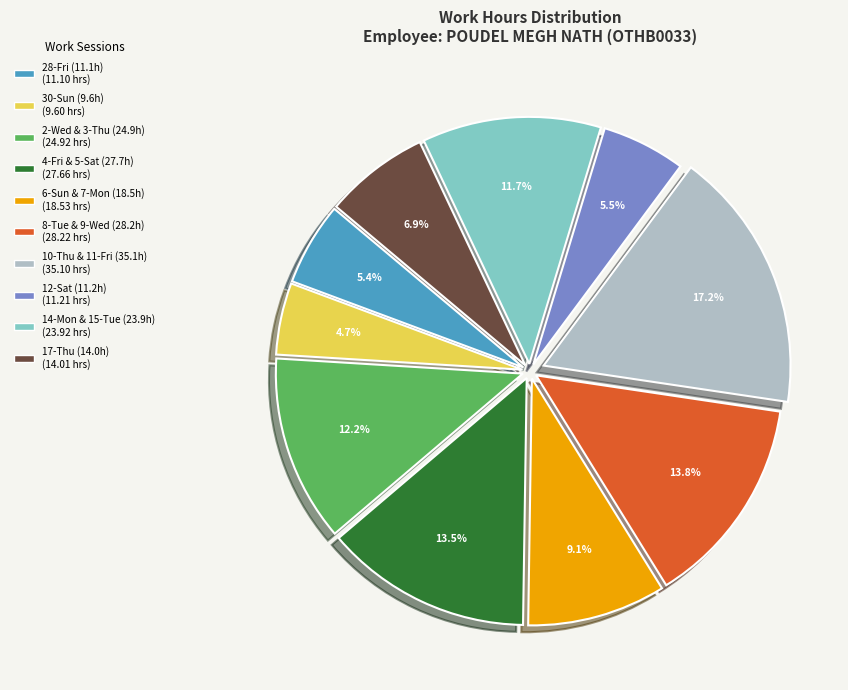

Does any single category account for the majority?

No